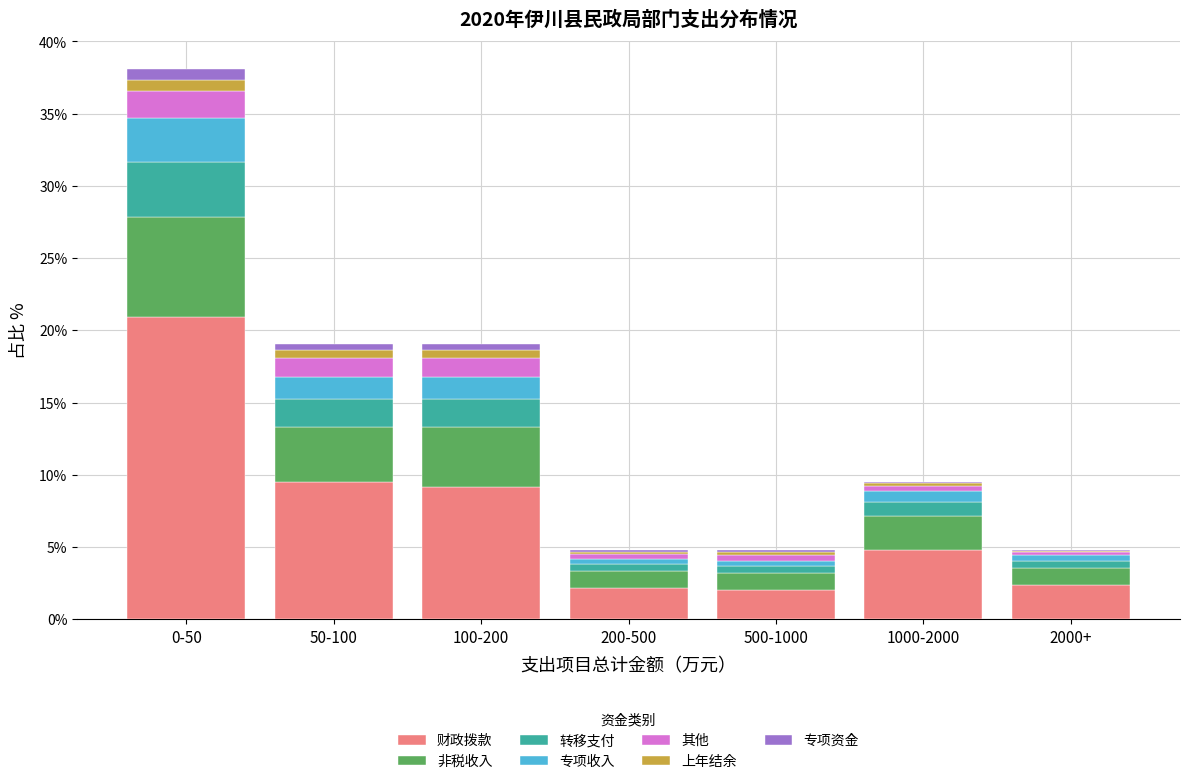

Is it true that 财政拨款 equals 2.4 at 2000+?

True